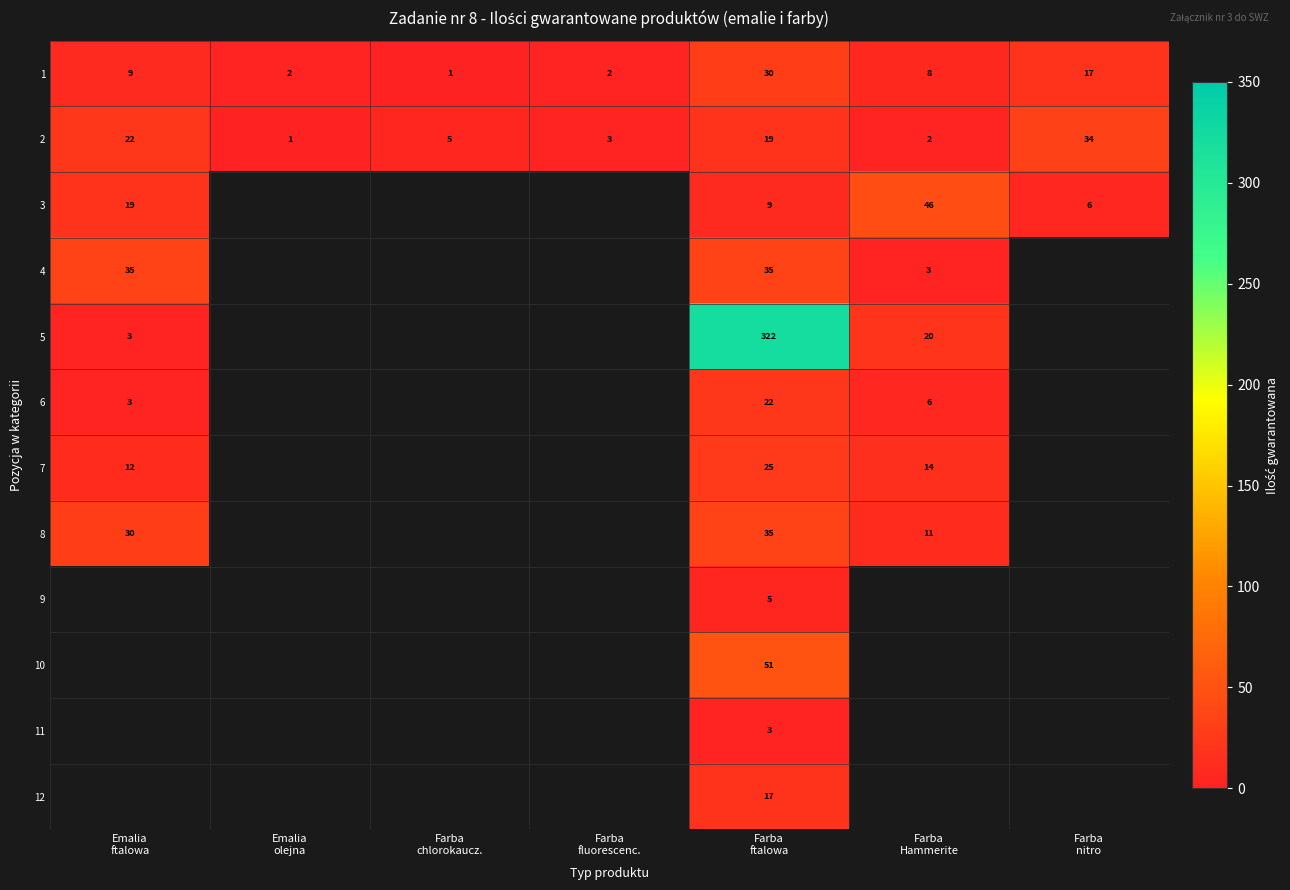

What is the average value of the 1 series?

10